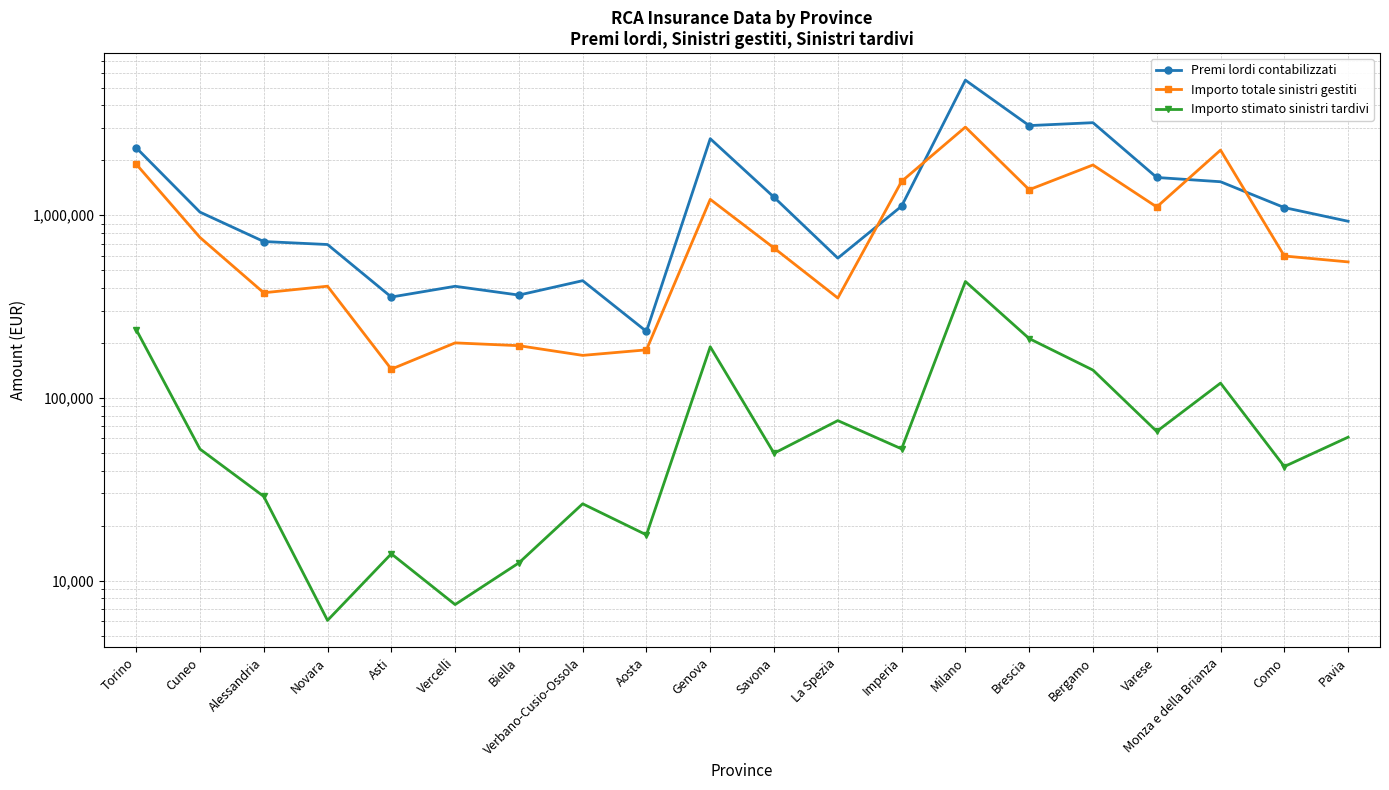

True or false: Importo stimato sinistri tardivi and Premi lordi contabilizzati cross at least once.

False